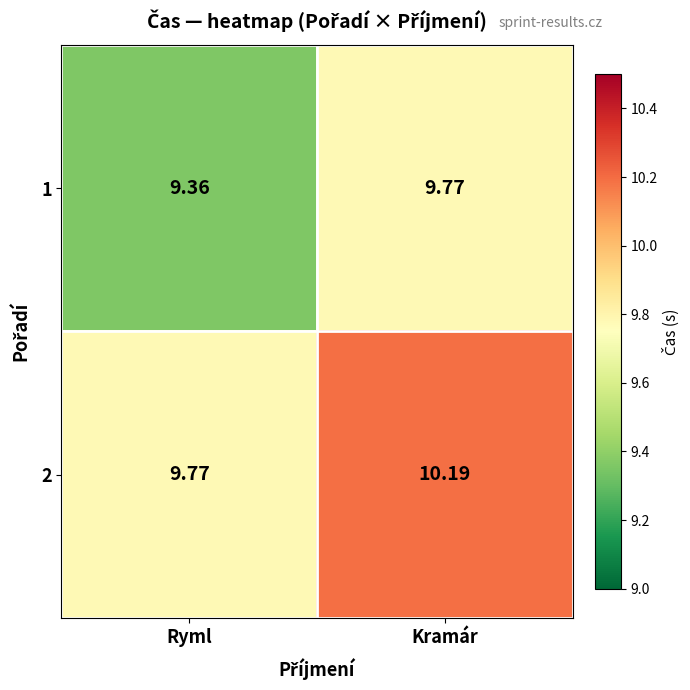

Where is 1 nearest to the value 9?

Ryml